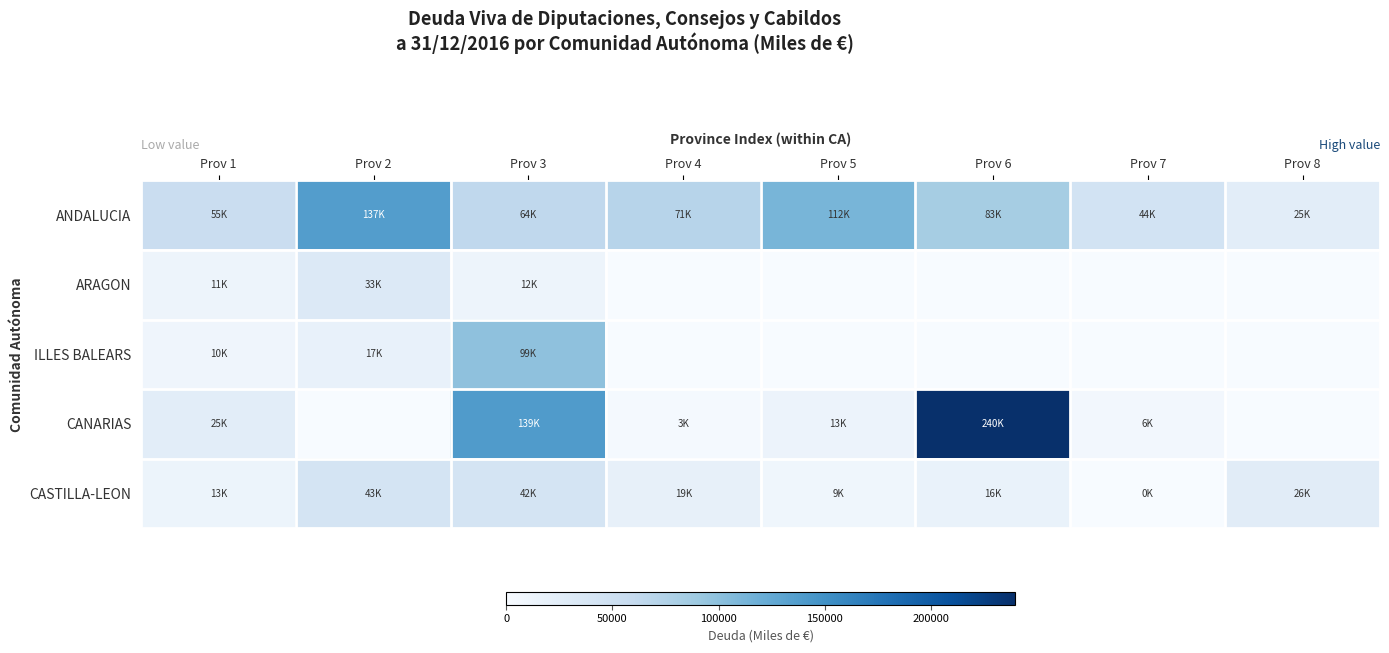

Reading right to left, extract all data points from this chart.

ANDALUCIA: Prov 8=25135.7	Prov 7=44294.3	Prov 6=83461.9	Prov 5=111718.4	Prov 4=70808.2	Prov 3=64439.3	Prov 2=136870.0	Prov 1=54821.9
ARAGON: Prov 8=0.0	Prov 7=0.0	Prov 6=0.0	Prov 5=0.0	Prov 4=0.0	Prov 3=11904.2	Prov 2=32733.9	Prov 1=11431.0
ILLES BALEARS: Prov 8=0.0	Prov 7=0.0	Prov 6=0.0	Prov 5=0.0	Prov 4=0.0	Prov 3=98616.7	Prov 2=17409.0	Prov 1=9889.6
CANARIAS: Prov 8=0.0	Prov 7=6268.9	Prov 6=239637.0	Prov 5=13136.2	Prov 4=2857.7	Prov 3=139088.8	Prov 2=0.0	Prov 1=24902.5
CASTILLA-LEON: Prov 8=26304.9	Prov 7=0.1	Prov 6=16169.5	Prov 5=9105.4	Prov 4=19003.1	Prov 3=41837.3	Prov 2=42636.8	Prov 1=12856.3